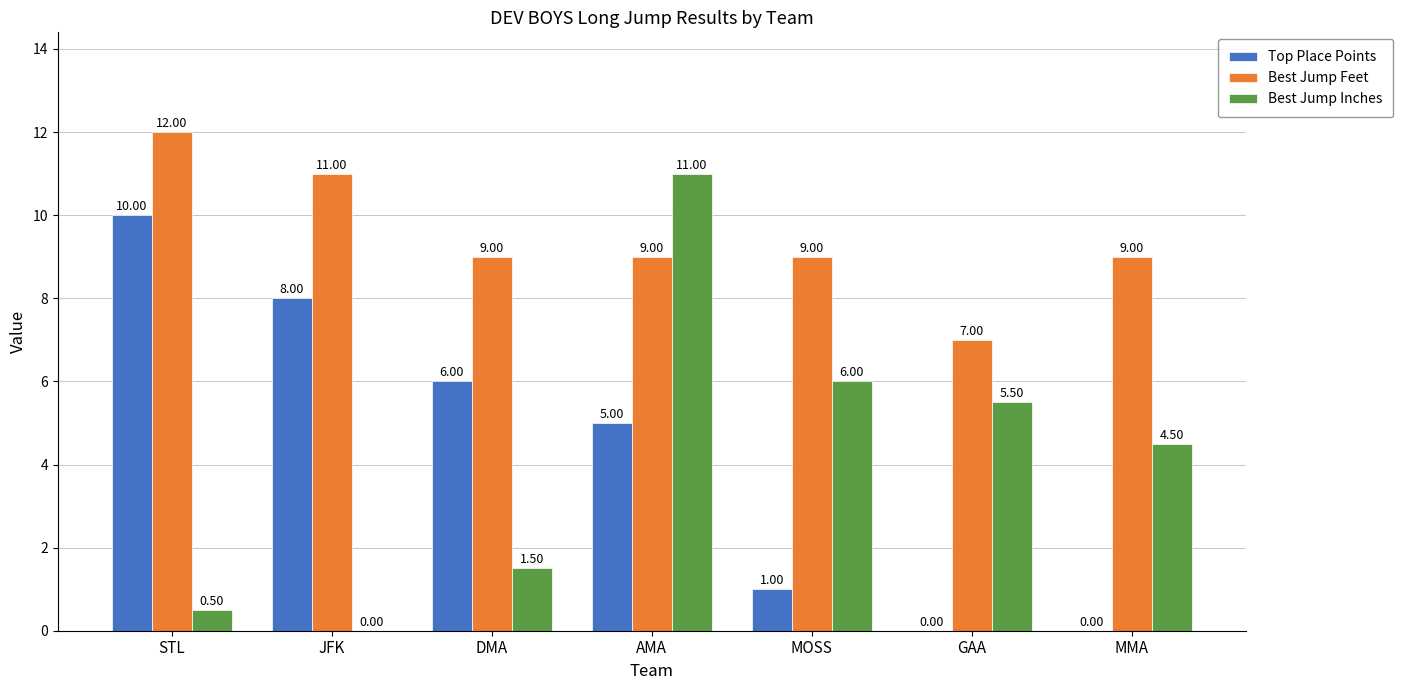

Reading left to right, extract all data points from this chart.

Top Place Points: 10.0	8.0	6.0	5.0	1.0	0.0	0.0
Best Jump Feet: 12.0	11.0	9.0	9.0	9.0	7.0	9.0
Best Jump Inches: 0.5	0.0	1.5	11.0	6.0	5.5	4.5